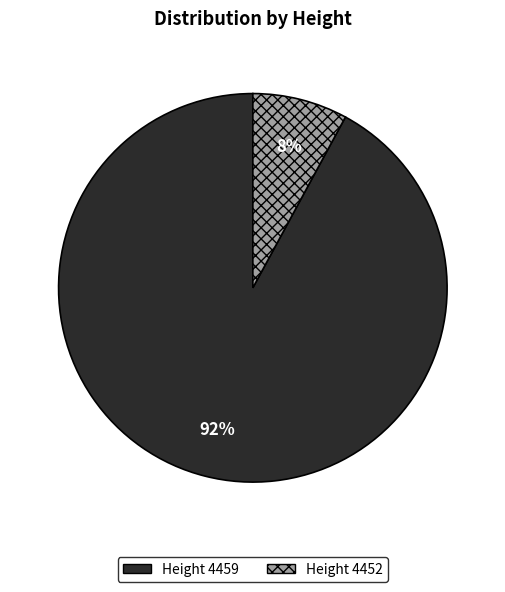

Do Height 4452 and Height 4459 together represent more than half of the pie?

Yes